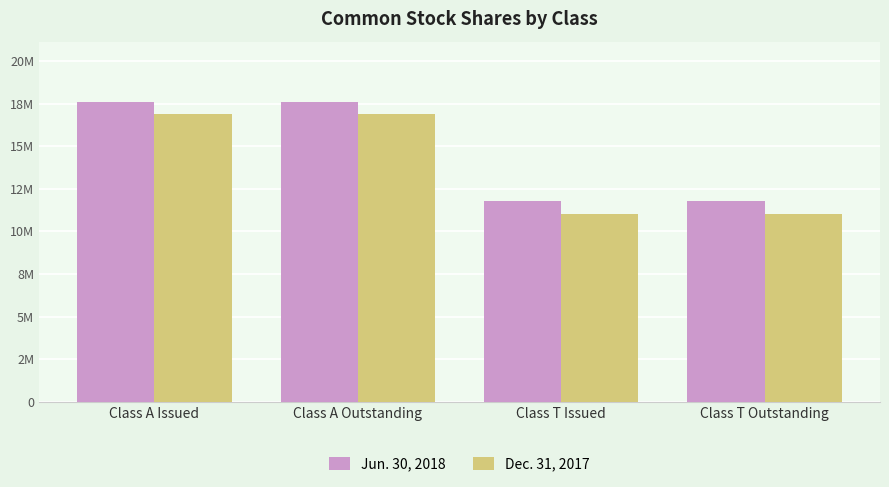

How many Dec. 31, 2017 values are between 11031895 and 16888940?

4